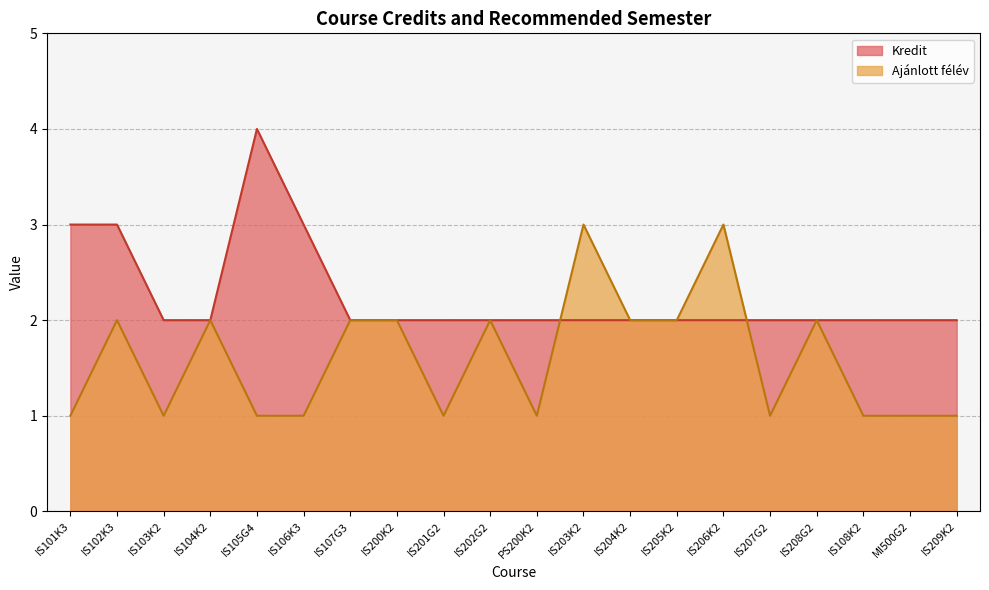

Reading right to left, extract all data points from this chart.

Kredit: 2	2	2	2	2	2	2	2	2	2	2	2	2	2	3	4	2	2	3	3
Ajánlott félév: 1	1	1	2	1	3	2	2	3	1	2	1	2	2	1	1	2	1	2	1